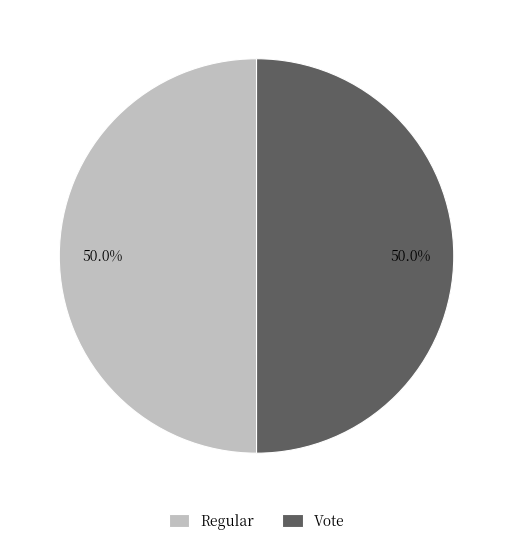

How many slices are in this pie chart?

2